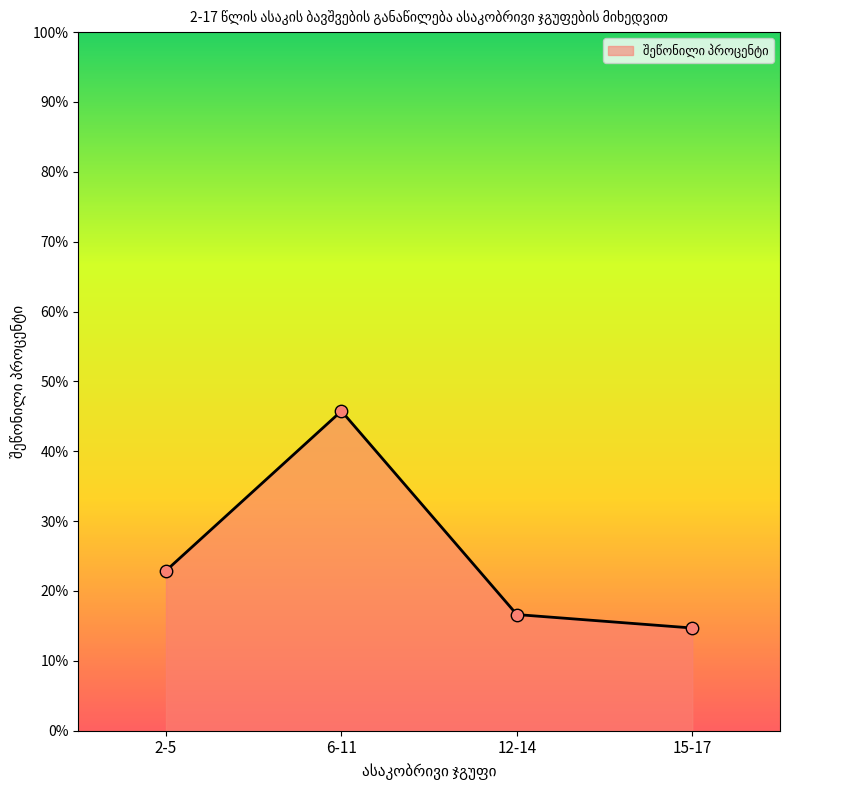

What is the change in value from 2-5 to 12-14?

-6.3